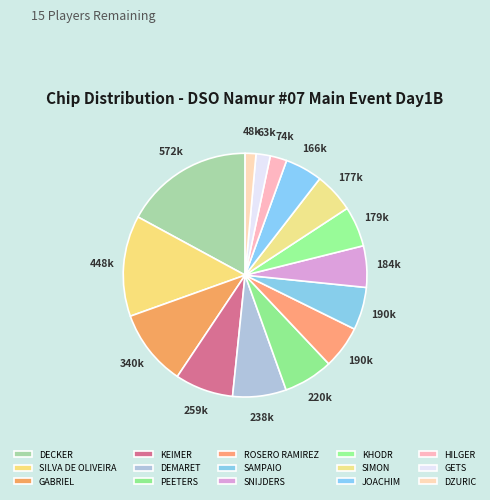

What portion of the pie excludes HILGER?

97.8%